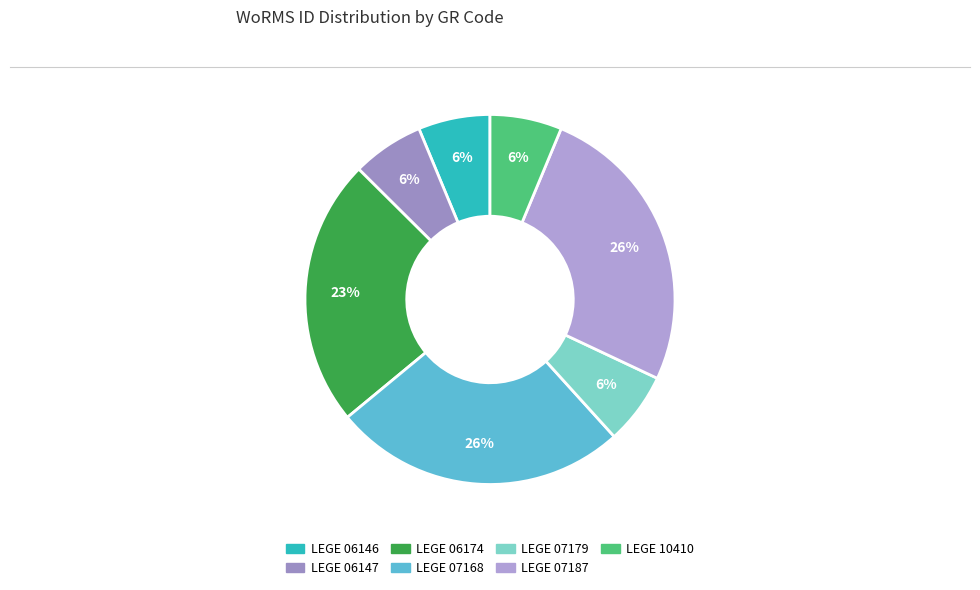

To the nearest percent, what portion does LEGE 07168 represent?

26%